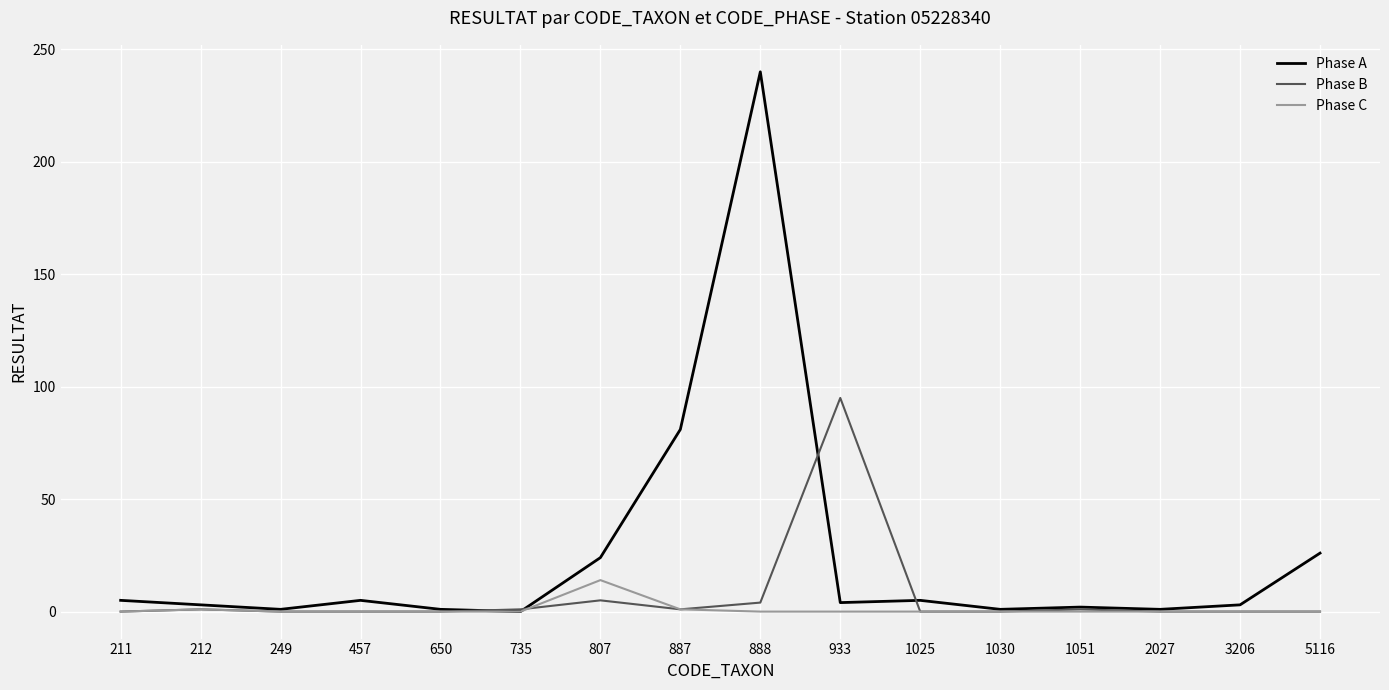

List the series in order of their overall mean, lowest first.

Phase C, Phase B, Phase A